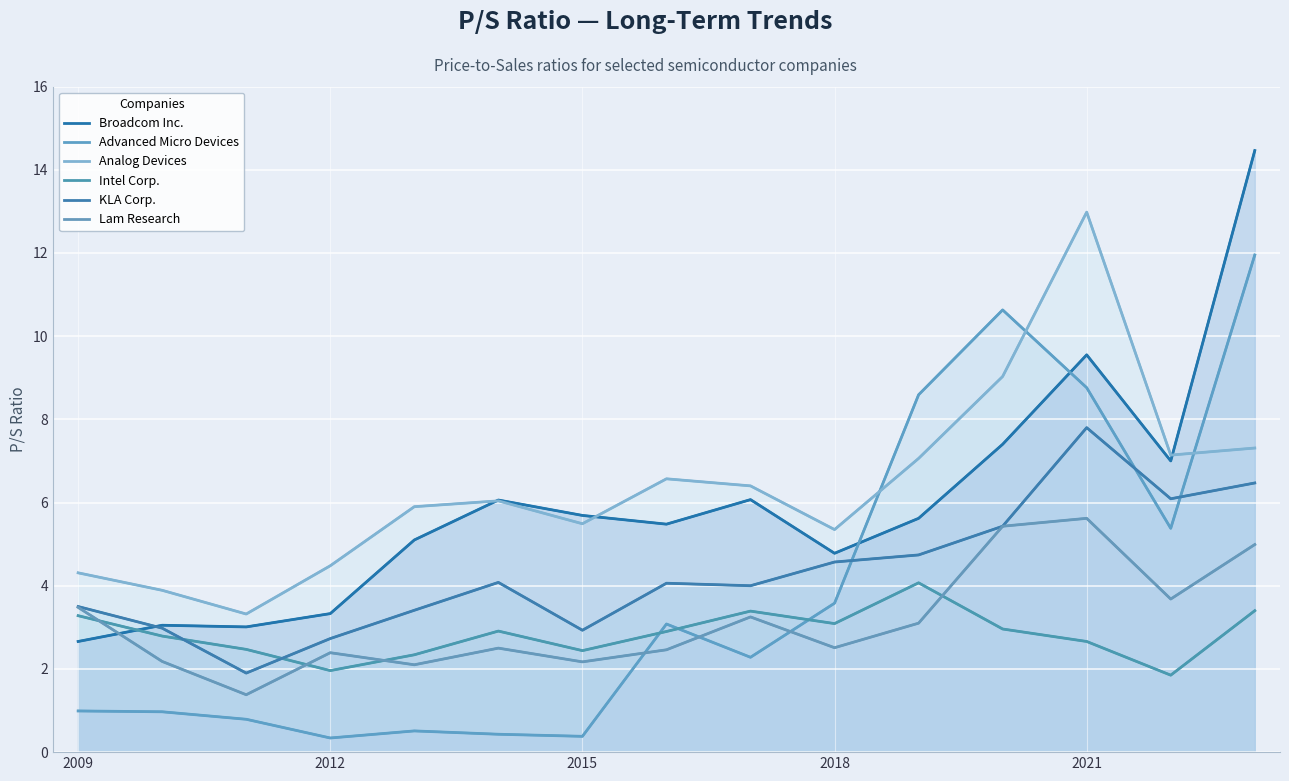

What is the total value across all series at 2021?

47.4